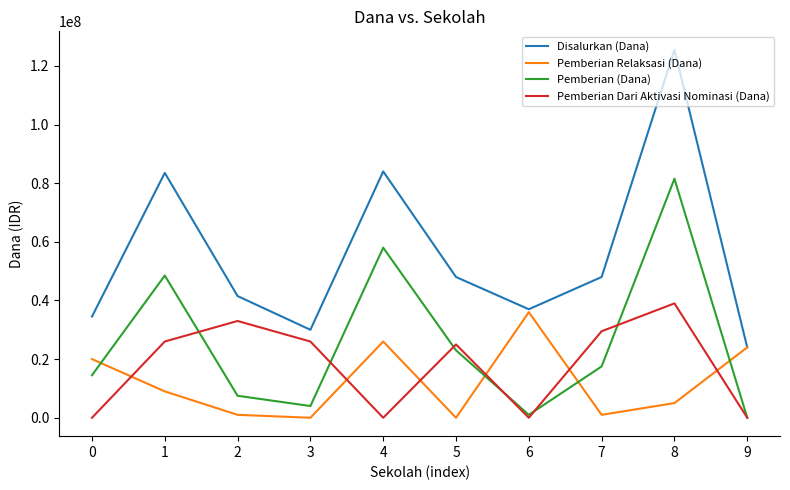

The value of Pemberian (Dana) at 9 is 0. True or false?

True